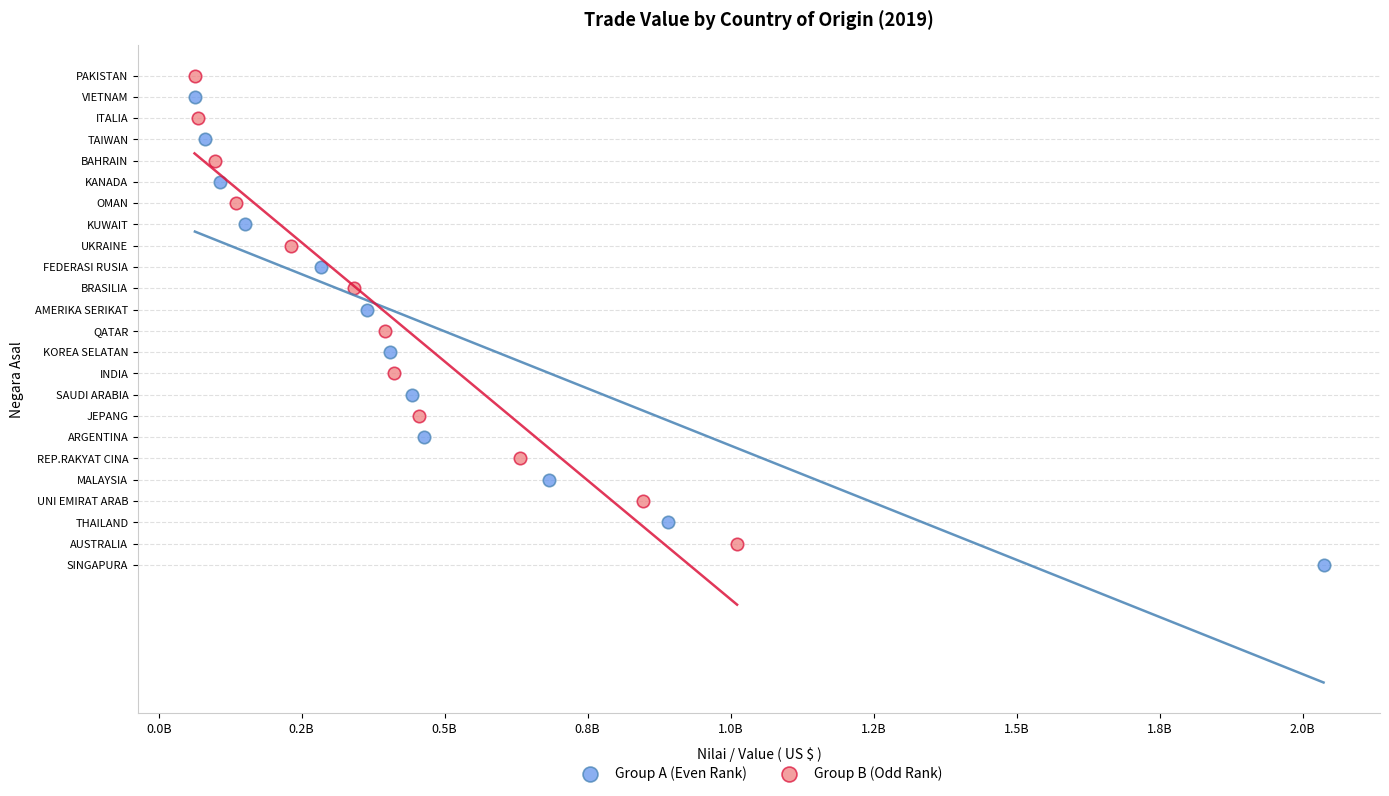

What are all the series names shown in the legend?

Group A (Even Rank), Group B (Odd Rank)